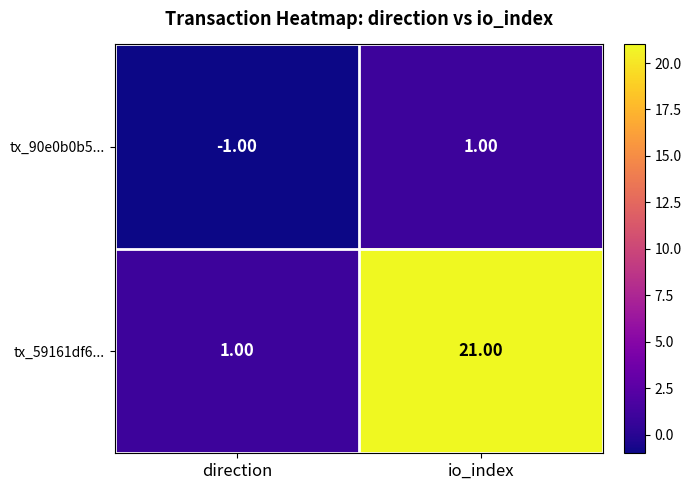

At which label is tx_90e0b0b5... closest to 0?

direction